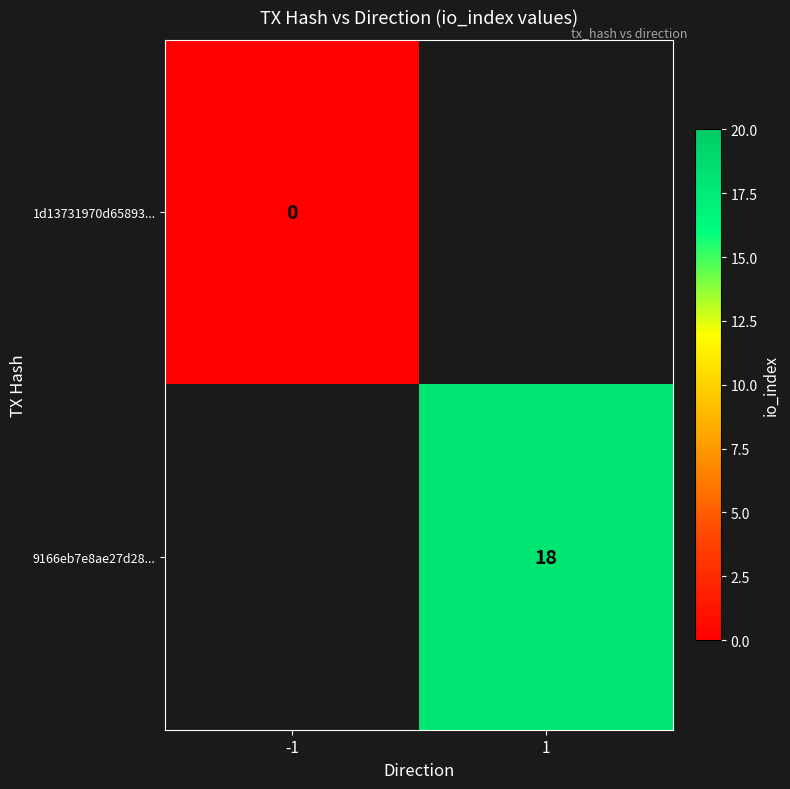

Which label corresponds to the smallest value in the chart?

-1